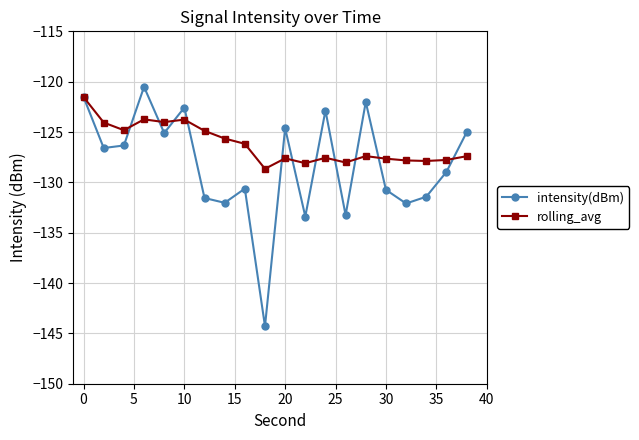

Which series has the largest range (max minus min)?

intensity(dBm)